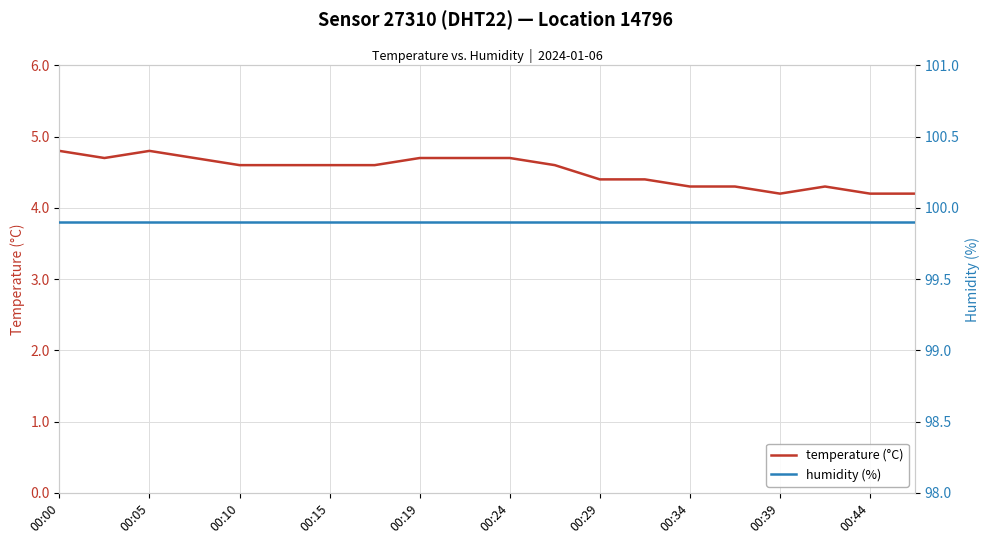

Rank the series by their average value, from lowest to highest.

temperature (°C), humidity (%)